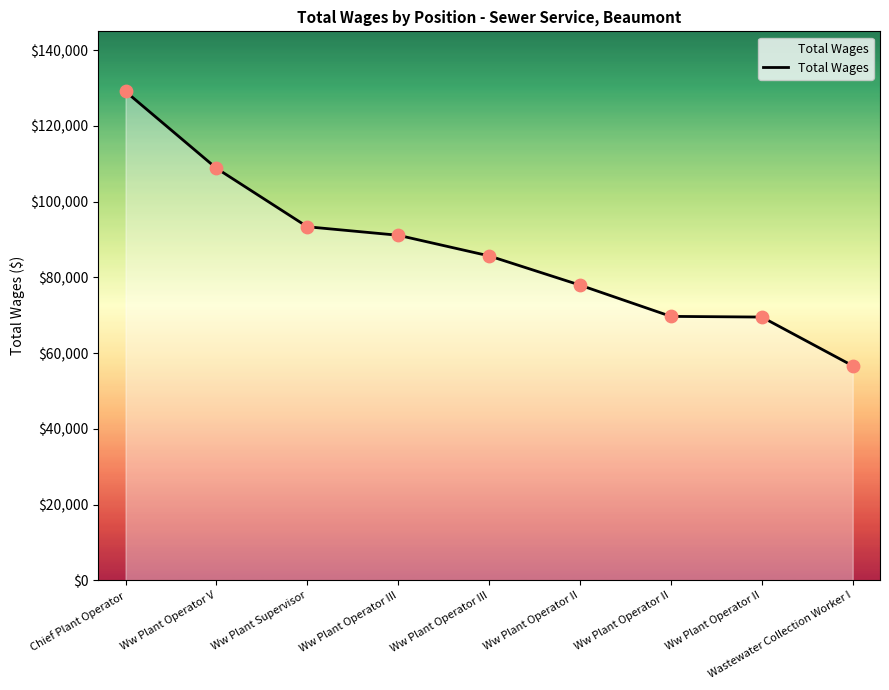

What is the change in value from Ww Plant Operator II to Ww Plant Operator II?

-8437